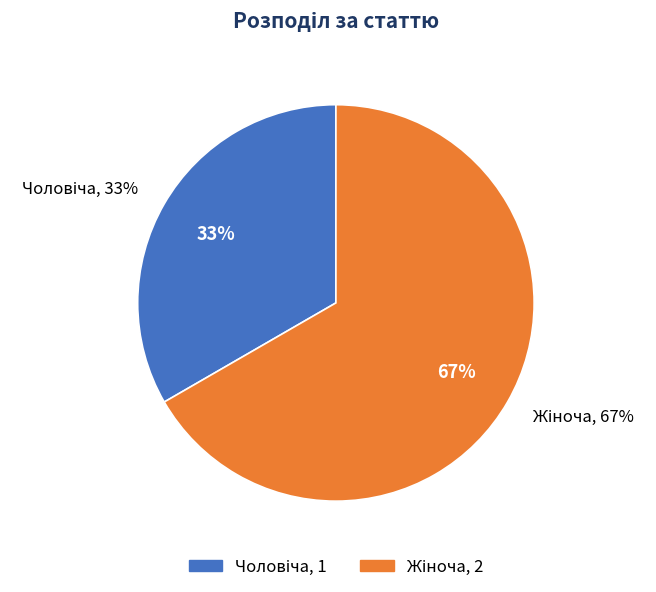

What is the change in value from Чоловіча to Жіноча?

+1